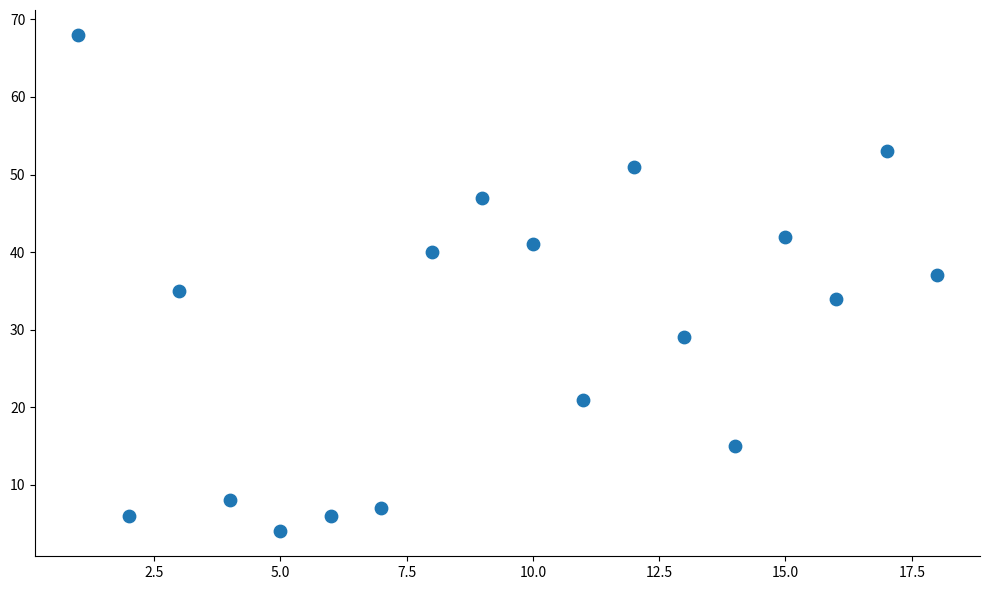

What is the range of Y values (max minus min)?

64